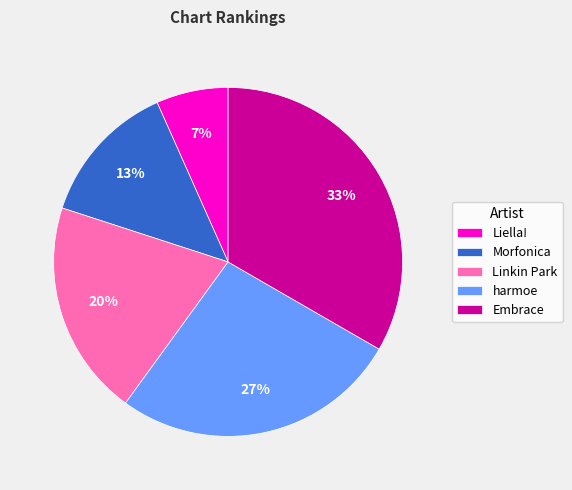

The Embrace slice represents 33% of the pie. True or false?

True